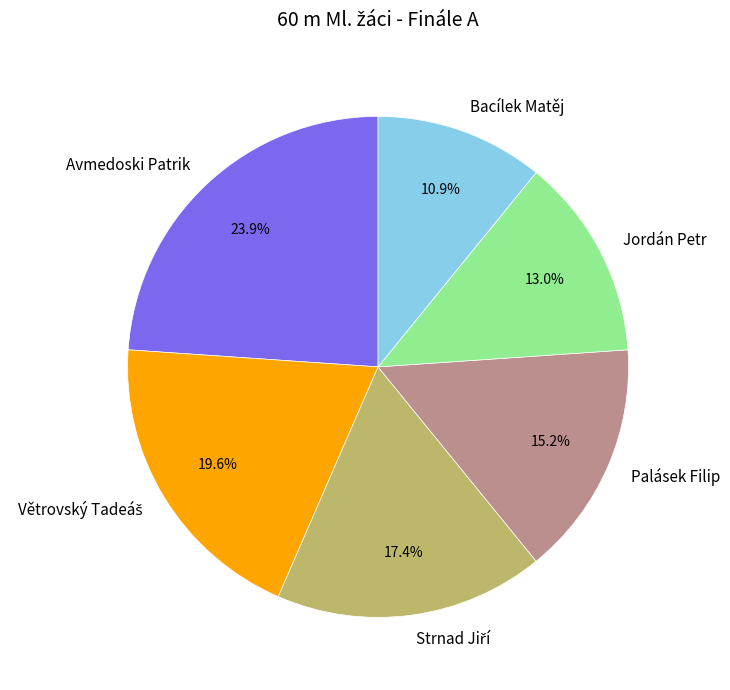

Is it true that Bacílek Matěj is 5% of the pie?

False